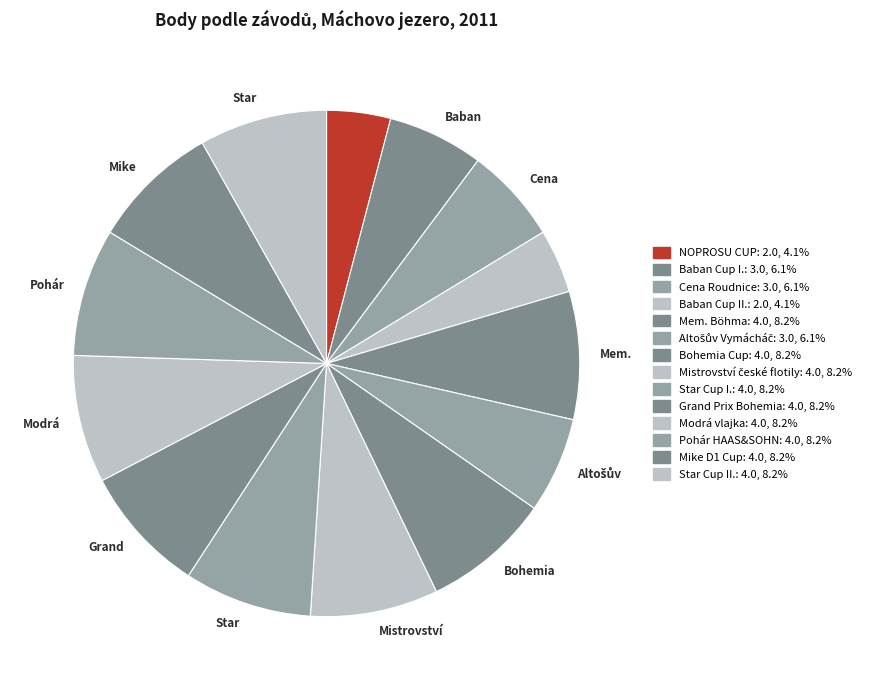

Rank the categories by value from lowest to highest.

NOPROSU CUP, Baban Cup II., Baban Cup I., Cena Roudnice, Altošův Vymácháč, Mem. Böhma, Bohemia Cup, Mistrovství české flotily, Star Cup I., Grand Prix Bohemia, Modrá vlajka, Pohár HAAS&SOHN, Mike D1 Cup, Star Cup II.